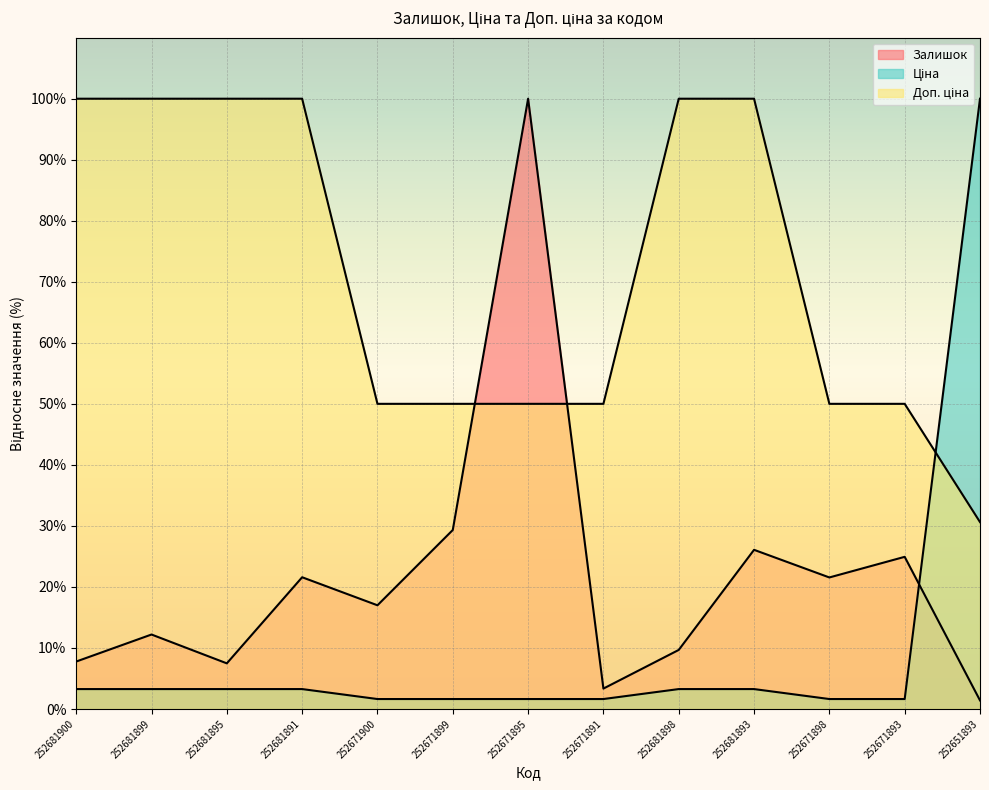

Reading right to left, transcribe all the data shown in this chart.

Залишок: 1.4	24.9	21.6	26.1	9.7	3.3	100.0	29.3	17.0	21.6	7.5	12.2	7.8
Ціна: 100.0	1.6	1.6	3.3	3.3	1.6	1.6	1.6	1.6	3.3	3.3	3.3	3.3
Доп. ціна: 30.6	50.0	50.0	100.0	100.0	50.0	50.0	50.0	50.0	100.0	100.0	100.0	100.0